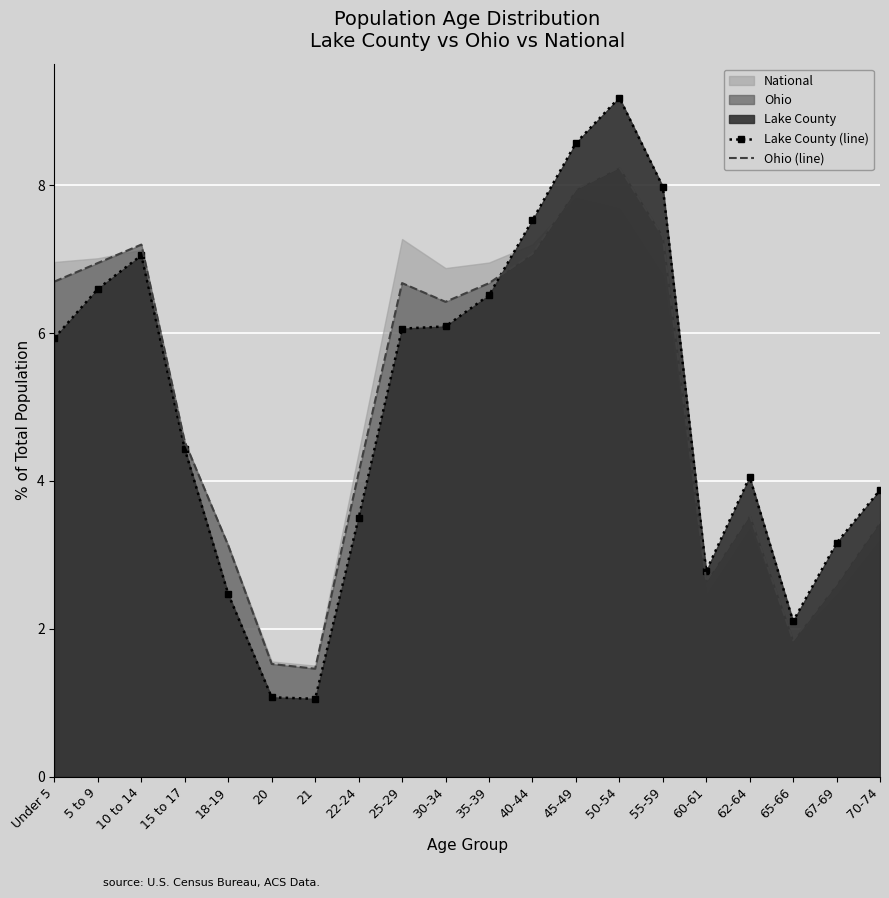

Between which two adjacent categories do Ohio (line) and Lake County (line) first intersect?

35-39 and 40-44